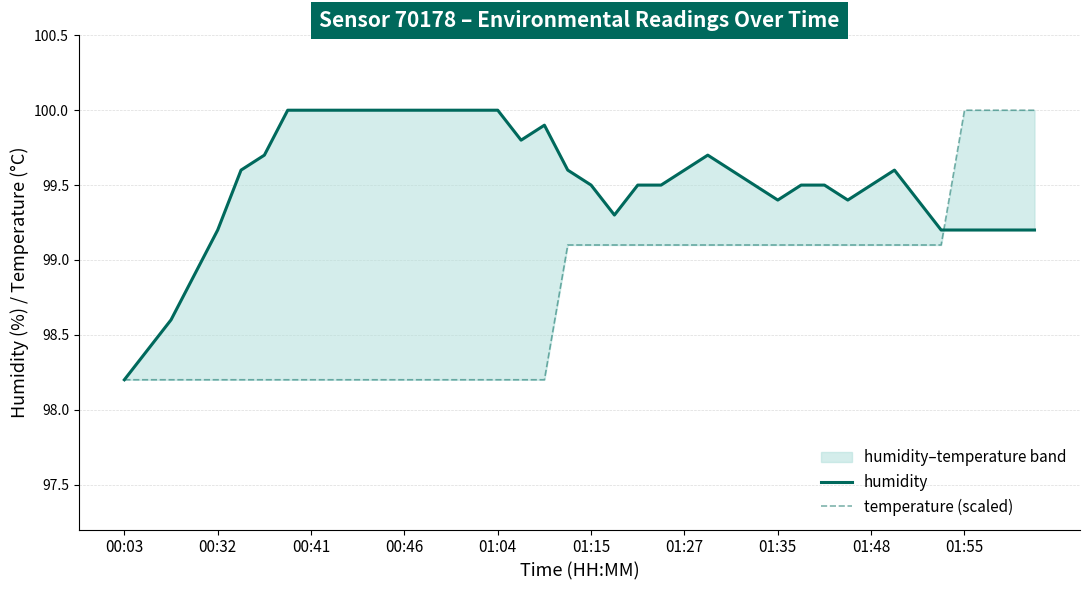

What is the sum of all temperature (scaled) values?

3950.5